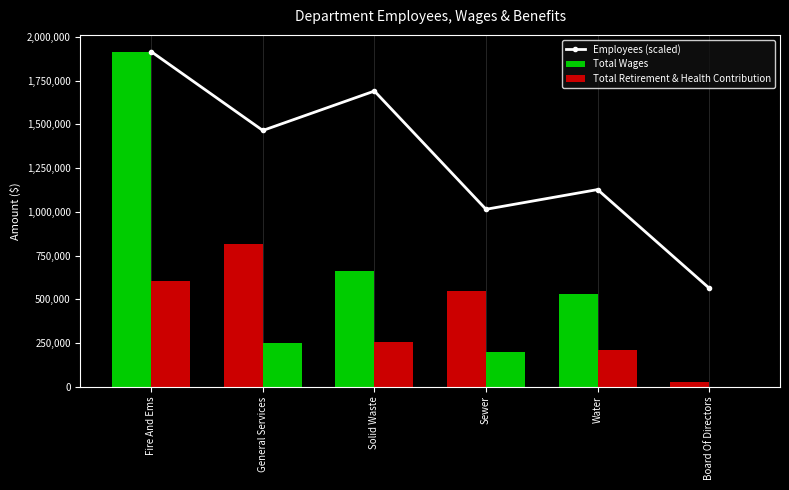

Which category has the lowest value in the Total Retirement & Health Contribution series?

Board Of Directors